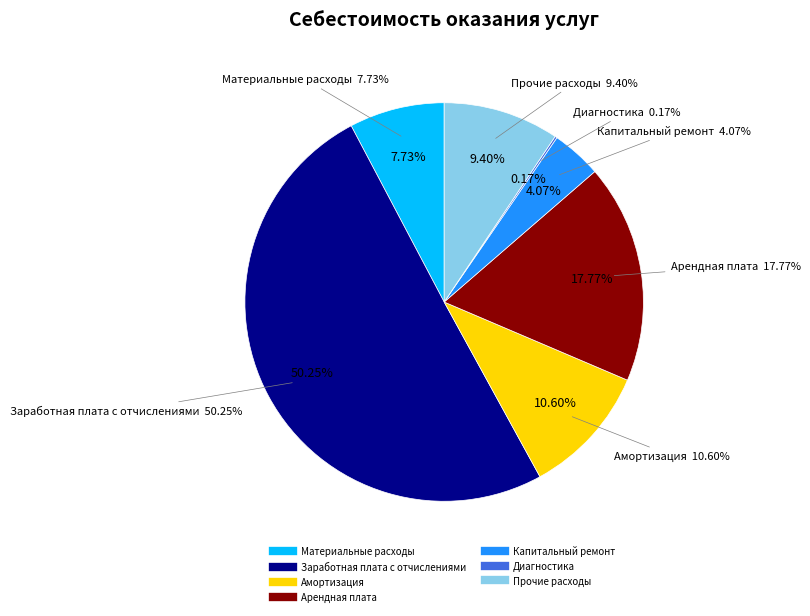

How many segments does this pie chart have?

7